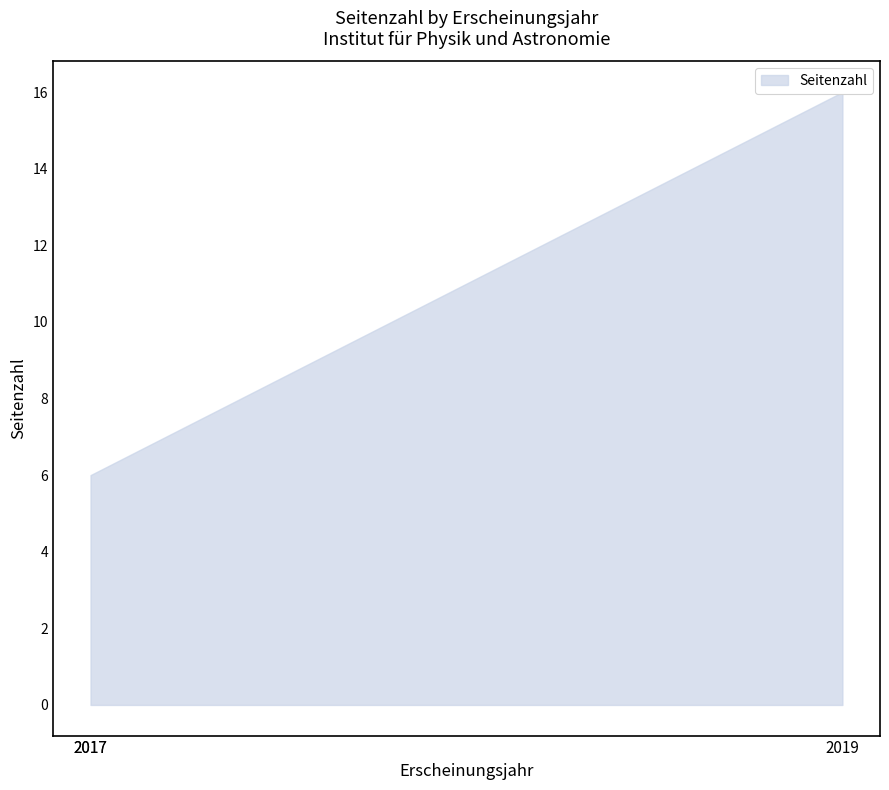

Approximately how many times larger is the value at 2017 compared to 2019?

0.4